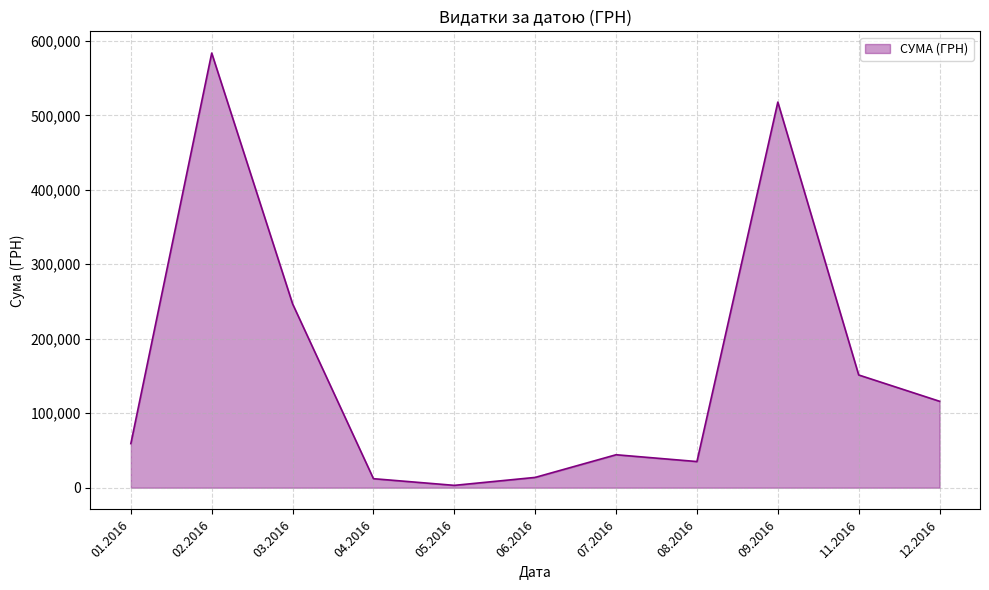

What is the greatest value displayed?

583556.1